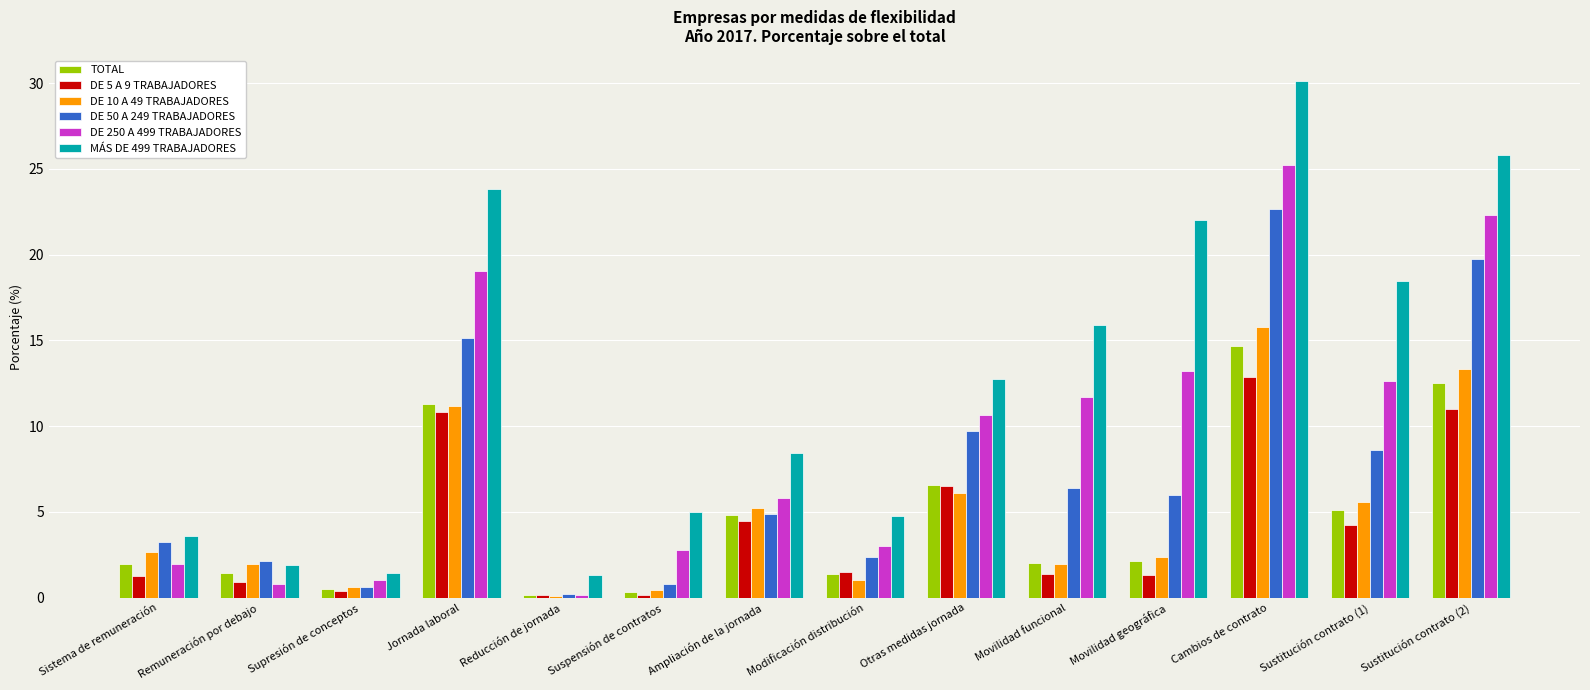

Does the chart contain stacked bars?

No